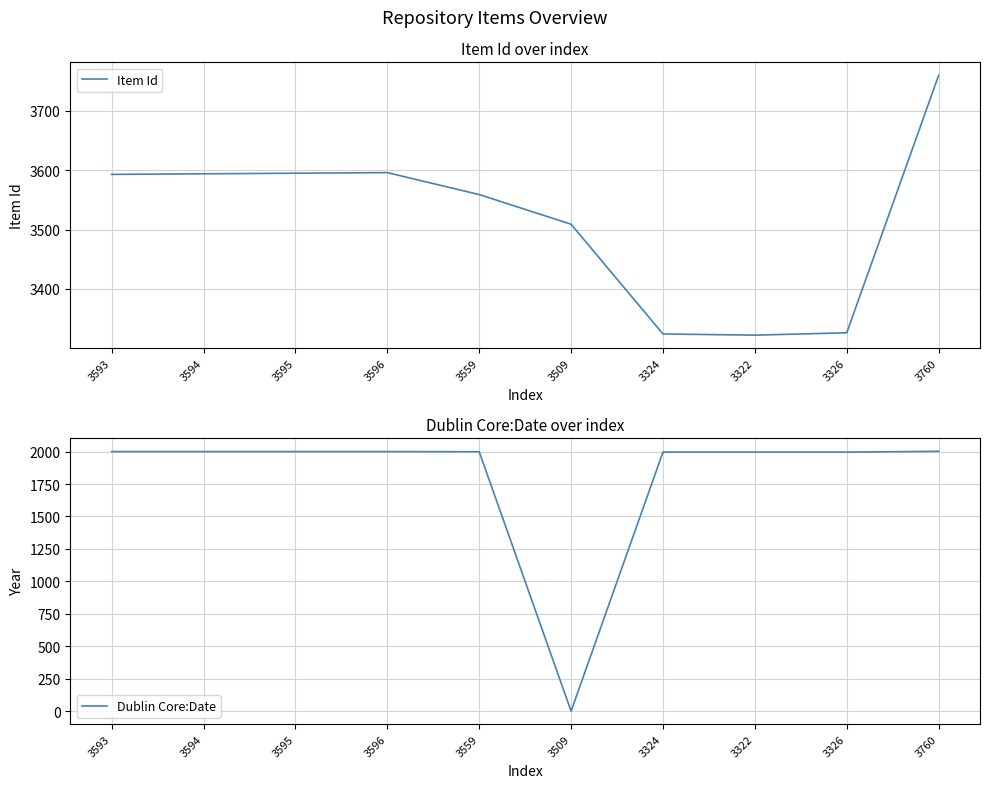

Reading right to left, transcribe all the data shown in this chart.

Item Id: 3760	3326	3322	3324	3509	3559	3596	3595	3594	3593
Dublin Core:Date: 2002	1996	1996	1996	0	1999	2000	2000	2000	2000